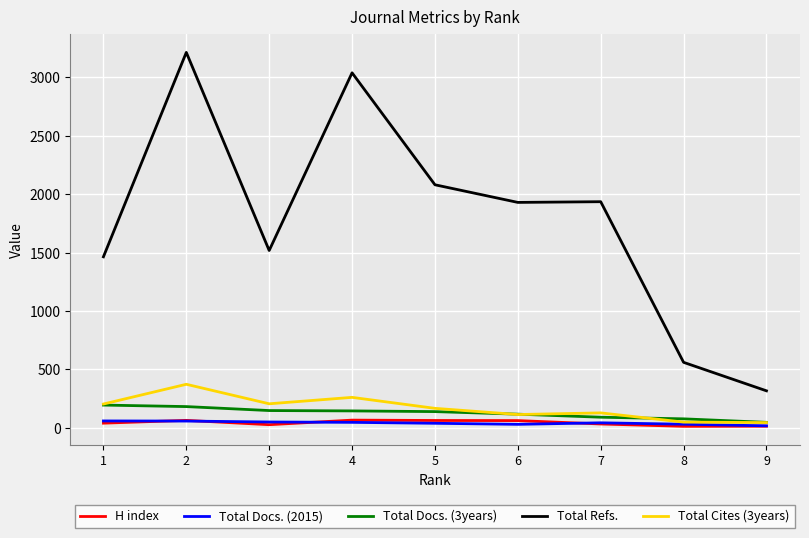

Is the value of Total Docs. (3years) at 3 greater than the value of Total Refs. at 3?

No